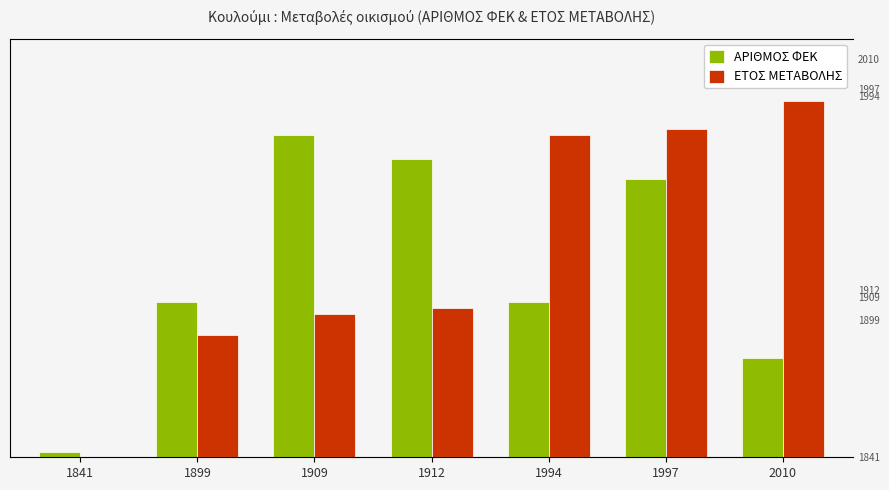

Reading right to left, transcribe all the data shown in this chart.

ΑΡΙΘΜΟΣ ΦΕΚ: 87.0	244.0	136.0	261.0	282.0	136.0	5.0
ΕΤΟΣ ΜΕΤΑΒΟΛΗΣ: 311.6	287.6	282.1	130.9	125.4	106.9	0.0